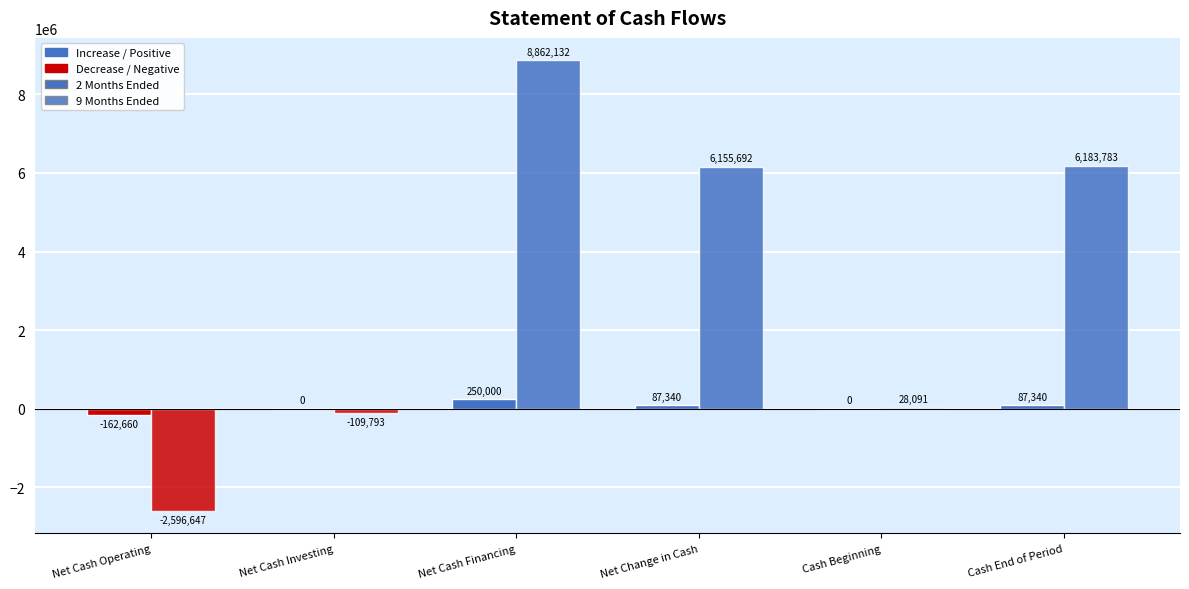

True or false: 9 Months Ended has a value of 8862132 at Net Cash Financing.

True